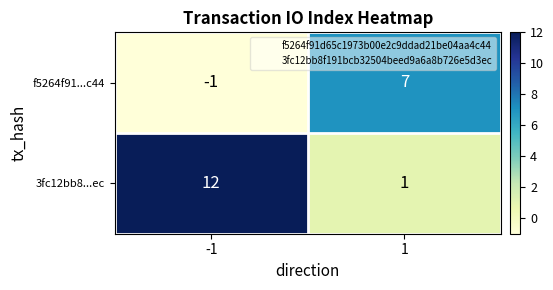

What is the difference between the maximum and minimum values in the 3fc12bb8...ec series?

11